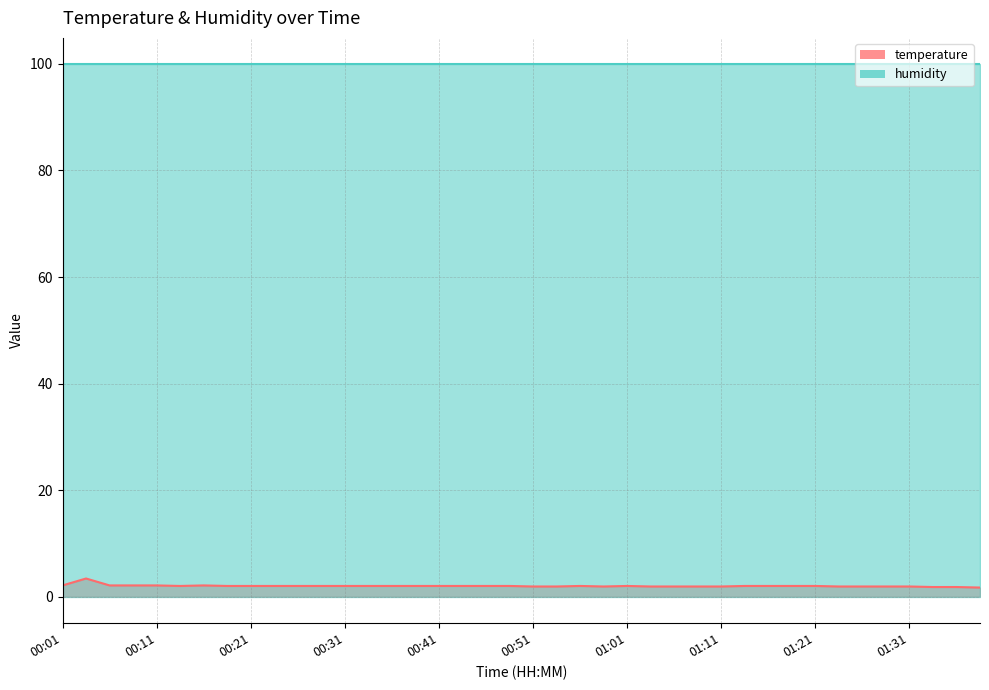

At which category does the data reach its first local peak?

00:03